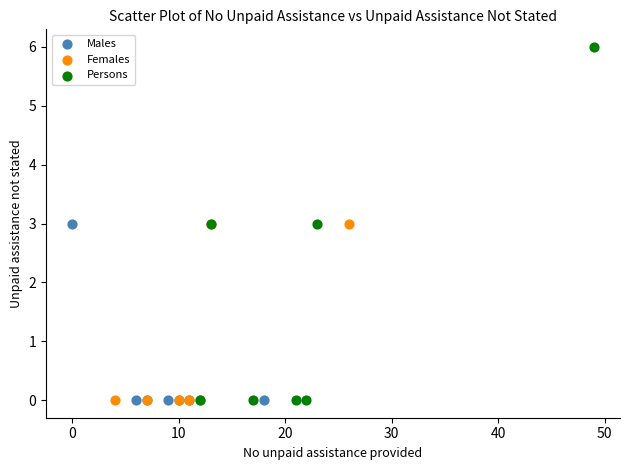

Which series contains the highest Y value?

Persons